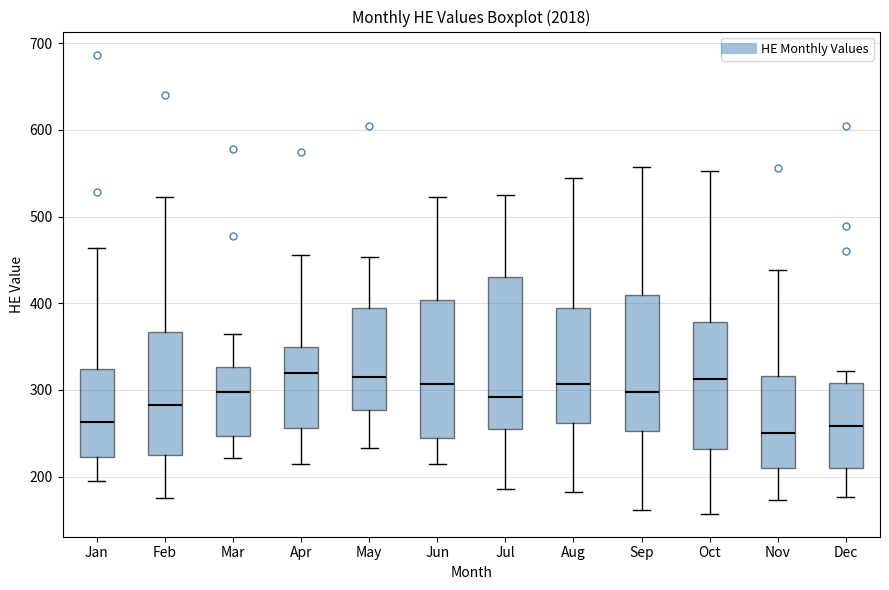

Comparing the boxes themselves (not the whiskers), which one is the tallest?

Jul